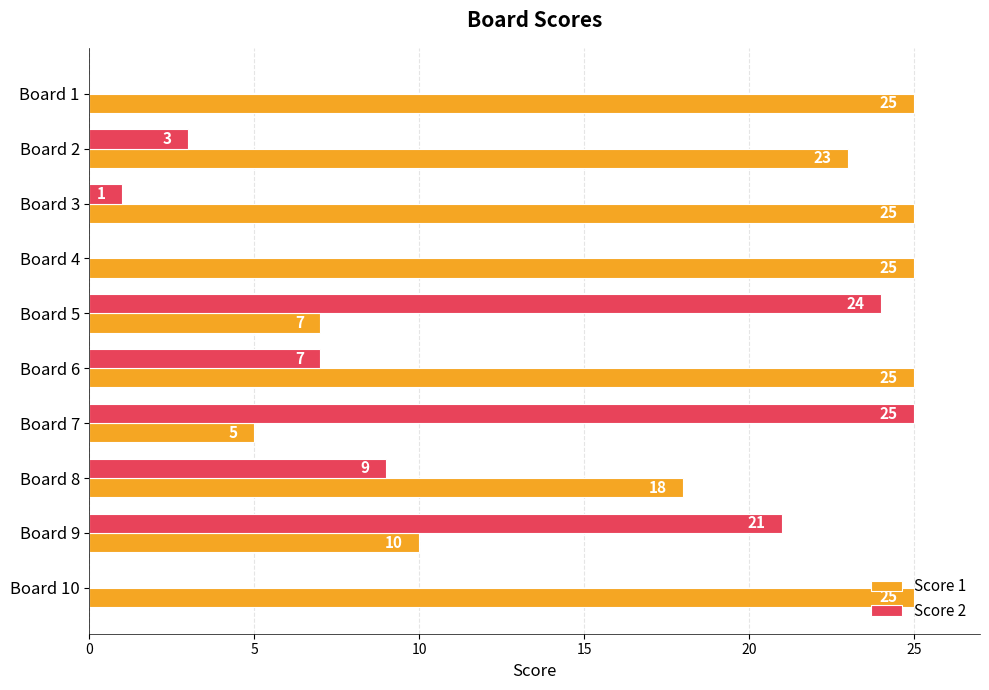

Is it true that Score 2 equals 9 at Board 8?

True